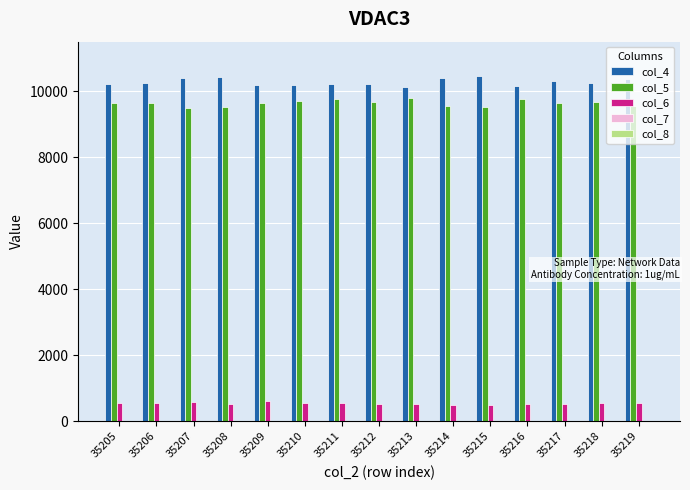

Which series has the largest total across all categories?

col_4